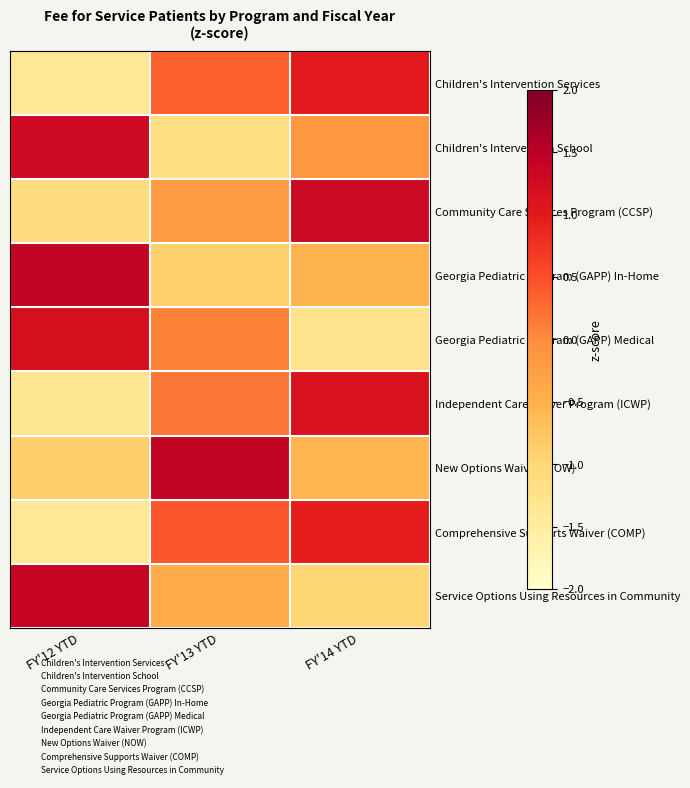

What is the total value across all series at FY'13 YTD?

-0.2